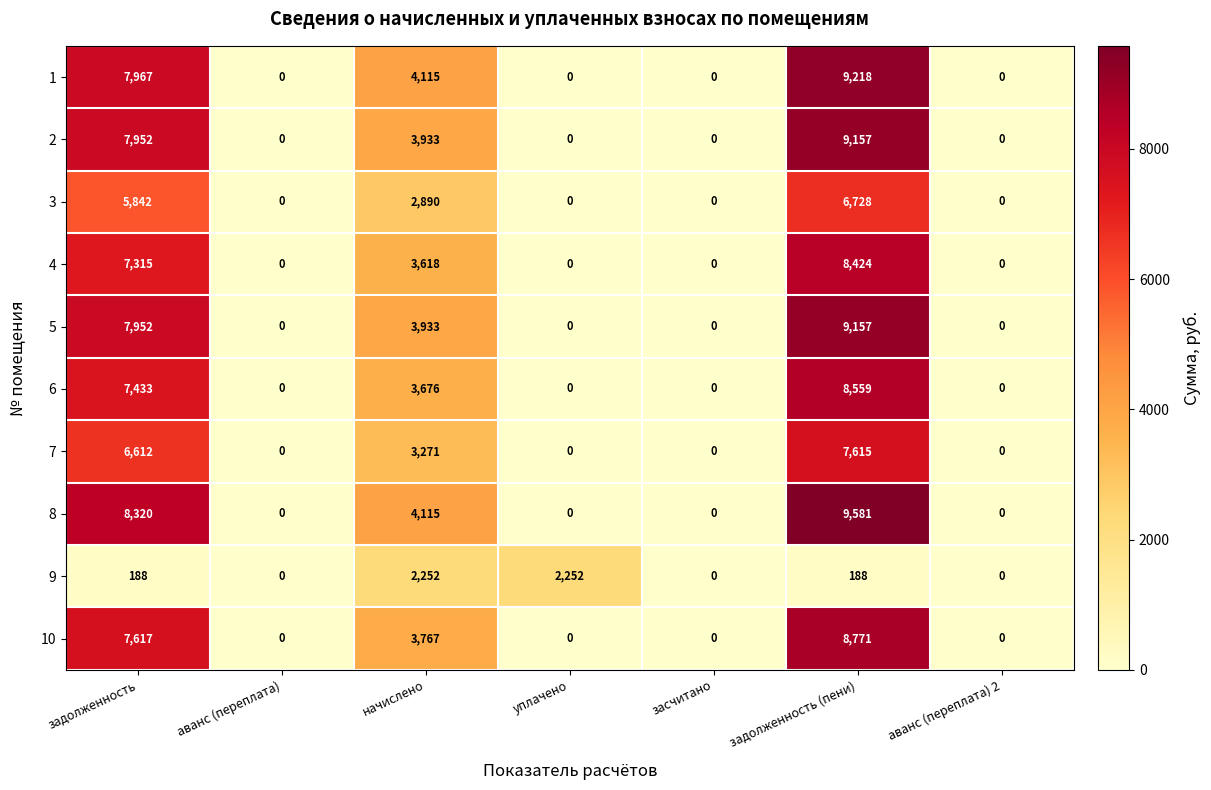

Which series has the largest range (max minus min)?

8